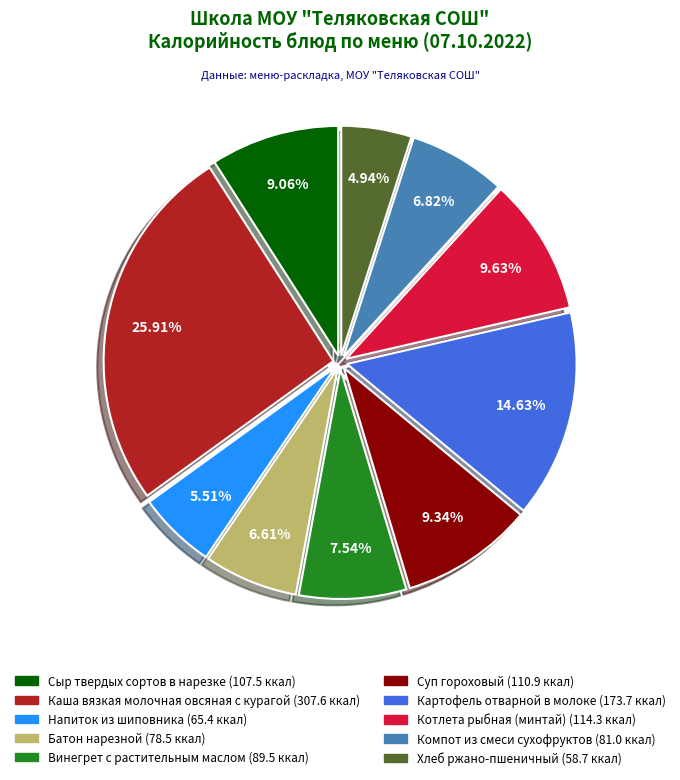

Is there a majority slice in this chart?

No